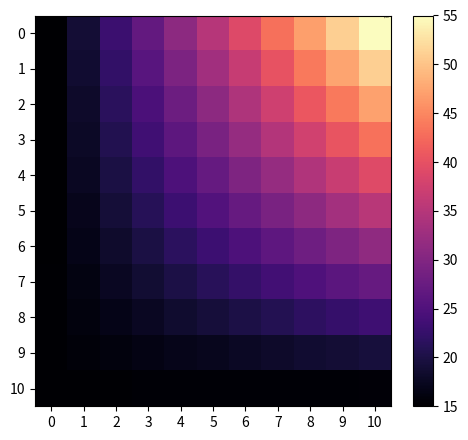

Between 1 and 6, which is larger?

6